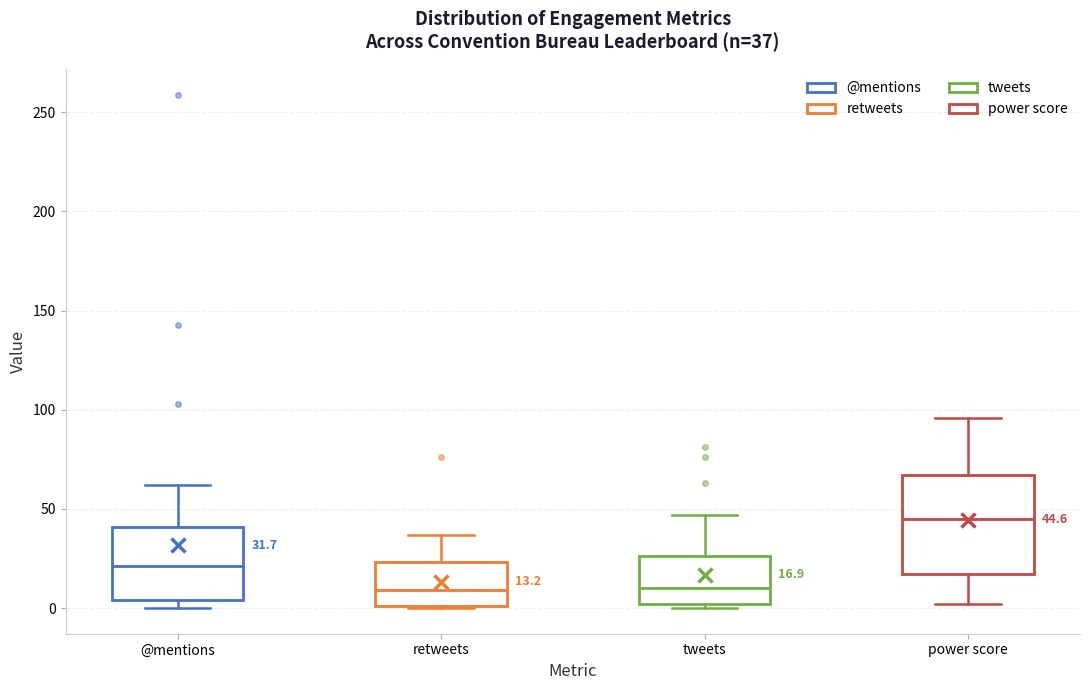

Which box has the highest median line?

power score